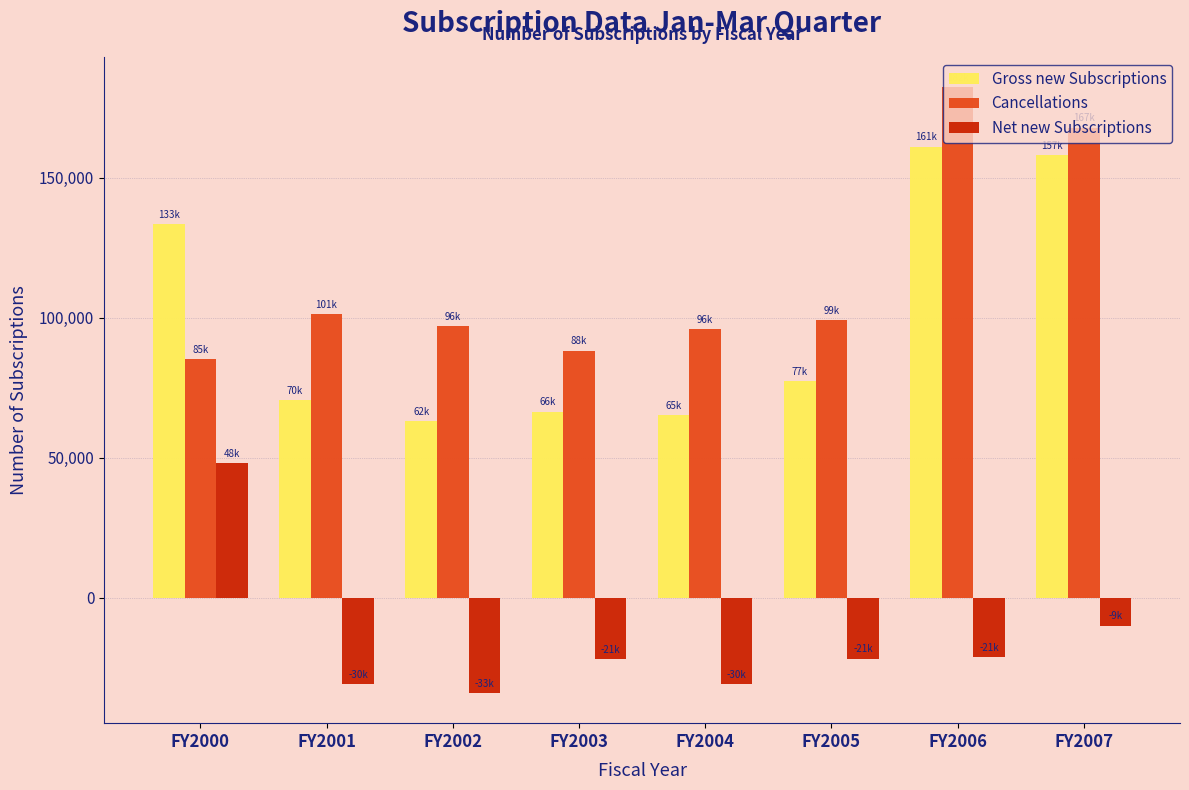

The value of Net new Subscriptions at FY2007 is -9898. True or false?

True